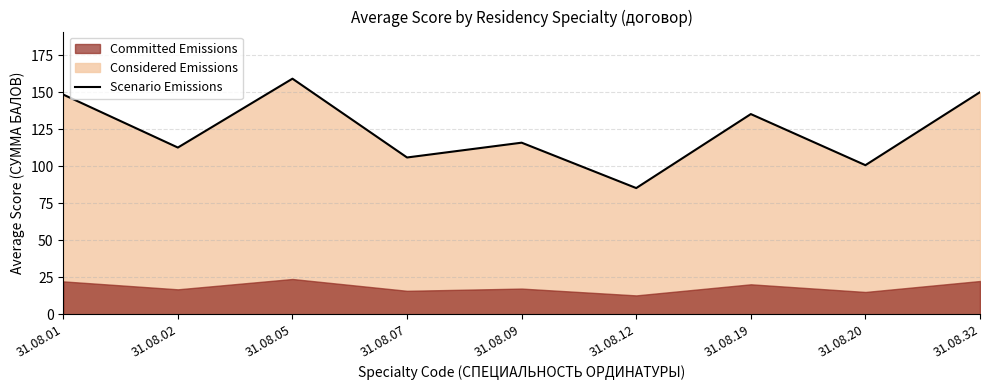

How many values are below 116?

4